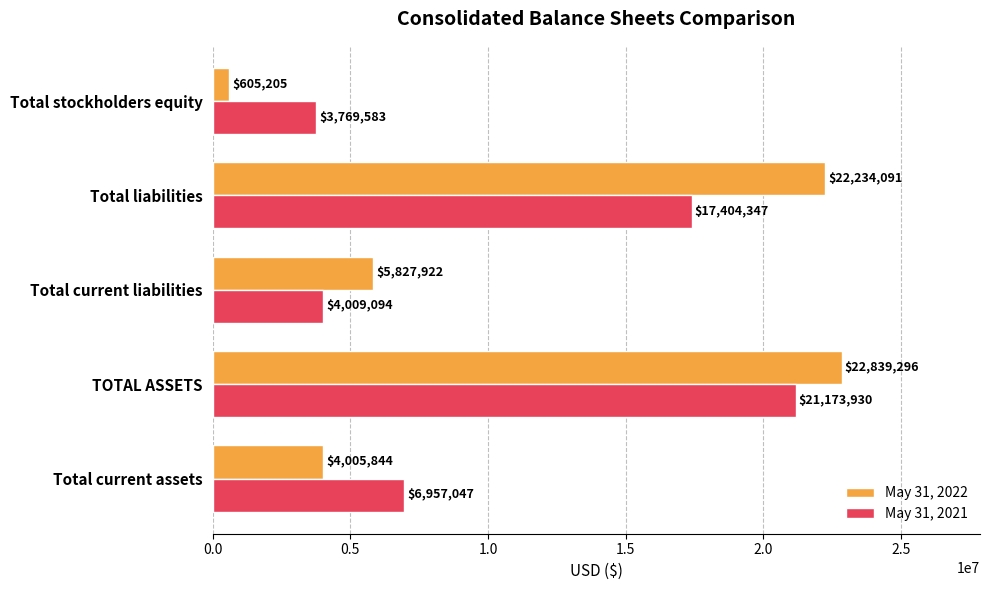

At which category does the chart reach its peak across all series?

TOTAL ASSETS